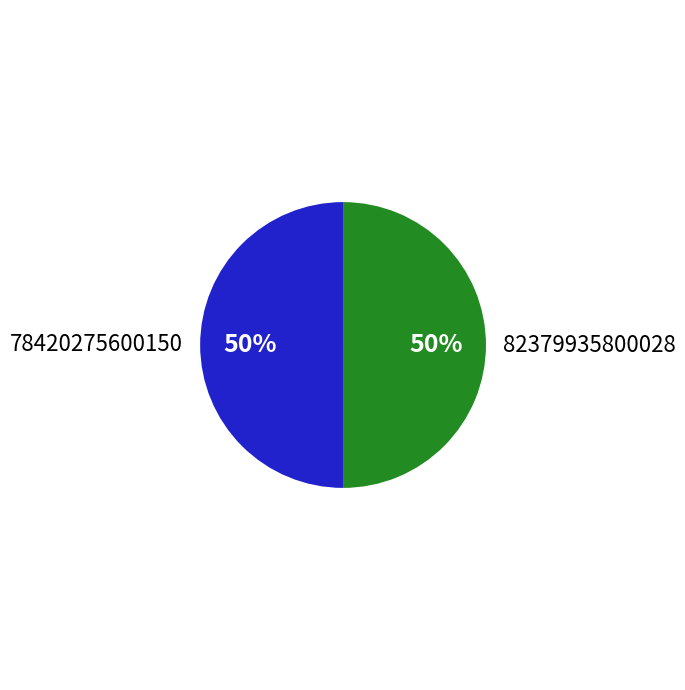

To the nearest percent, what portion does 78420275600150 represent?

50%